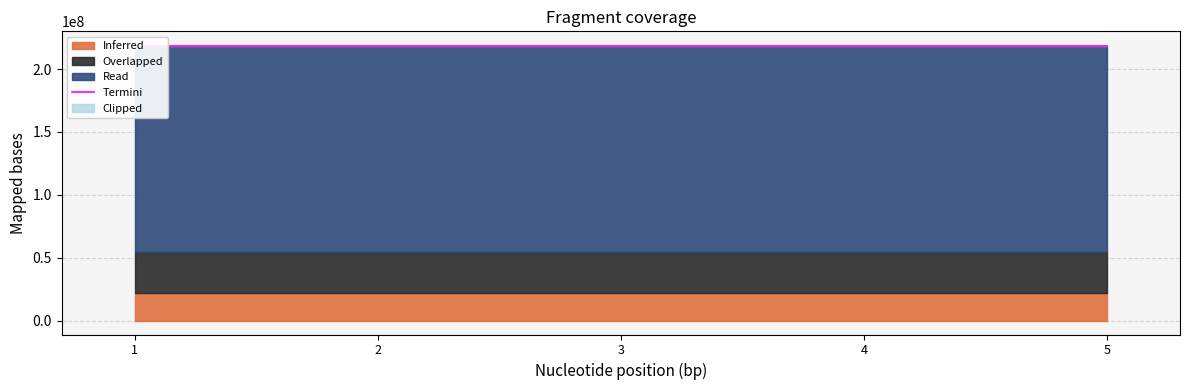

Count the number of values greater than 217889333.

2